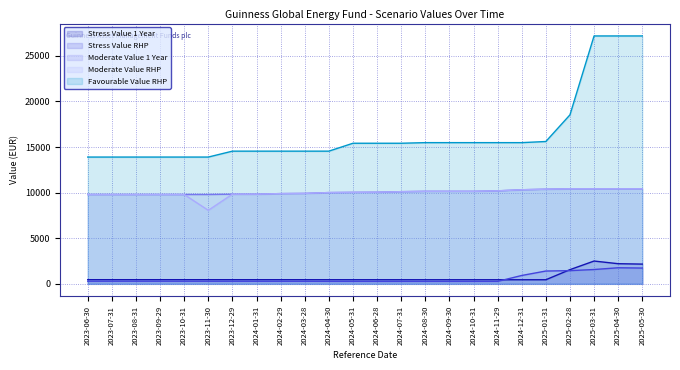

What is the average value of the Stress Value RHP series?

575.0